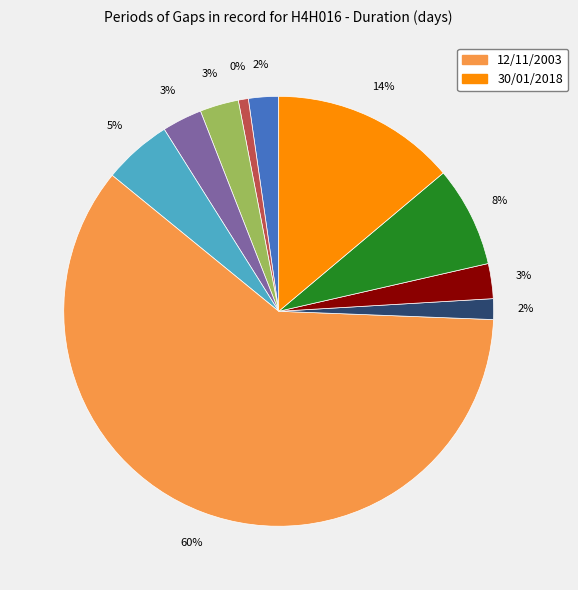

The 14.43 slice represents 1% of the pie. True or false?

False